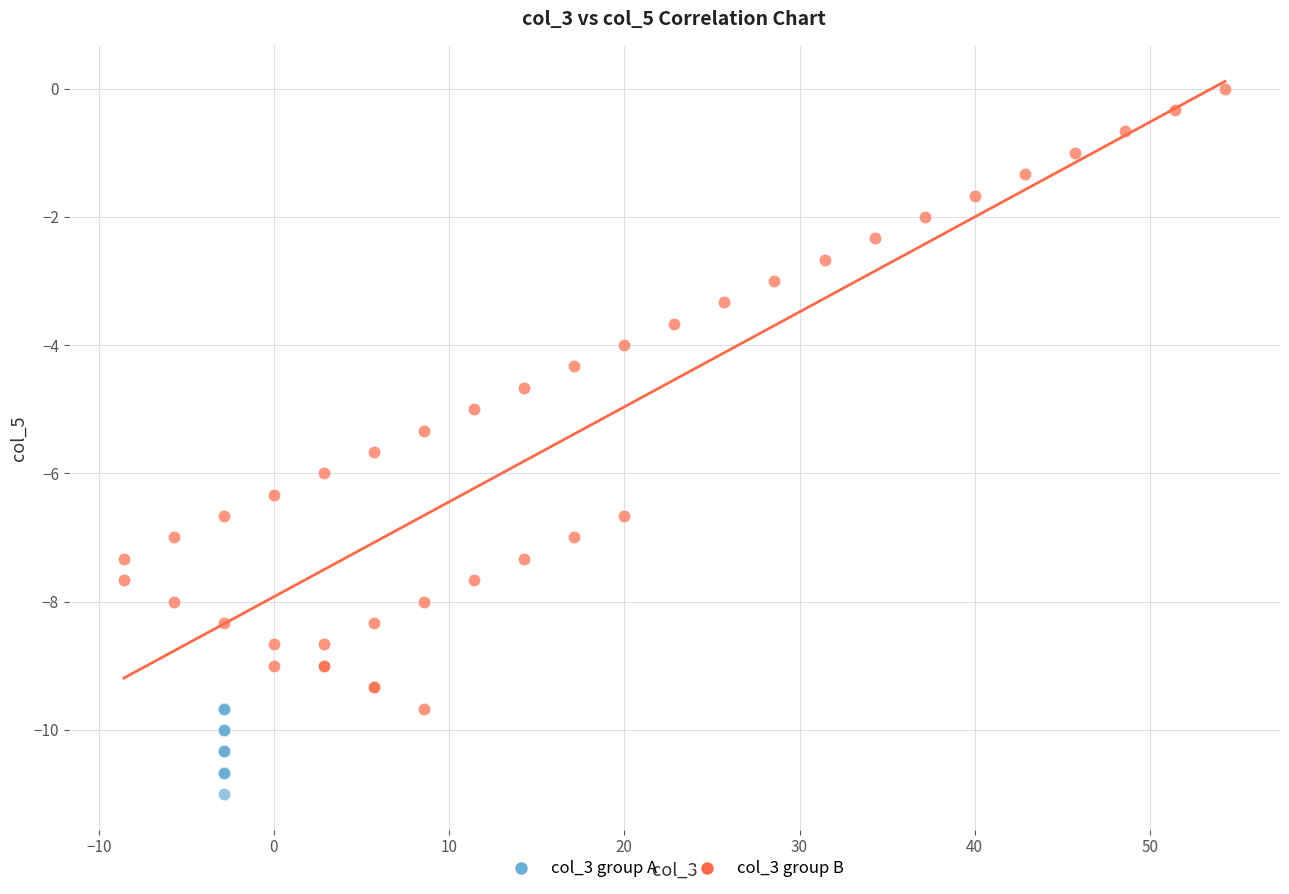

What are all the series names shown in the legend?

col_3 group A, col_3 group B